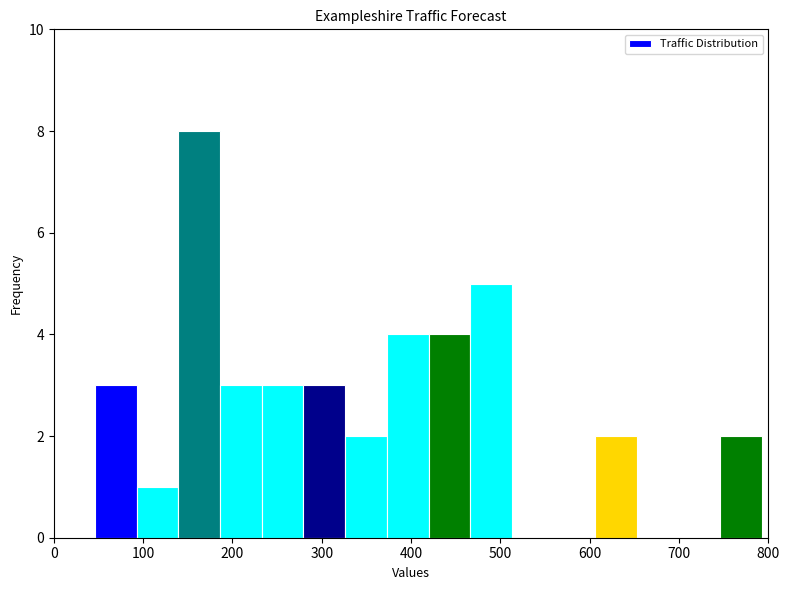

Reading left to right, list every bar in this chart as the range it spans on the x-axis followed by its height. Neither the bar edges nor the heights are printed on the chart, so give them approximately, as read against the axes.

50 to 90: 3
90 to 140: 1
140 to 190: 8
190 to 230: 3
230 to 280: 3
280 to 330: 3
330 to 370: 2
370 to 420: 4
420 to 470: 4
470 to 510: 5
510 to 560: 0
560 to 610: 0
610 to 650: 2
650 to 700: 0
700 to 750: 0
750 to 790: 2